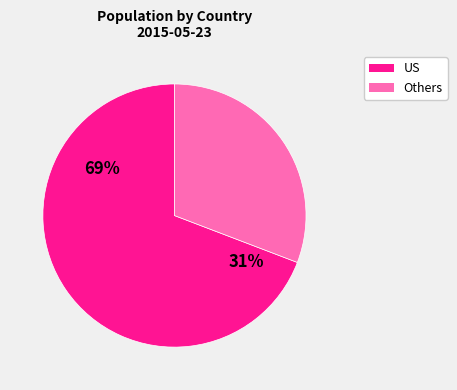

Is there any slice that represents more than half of the pie?

Yes